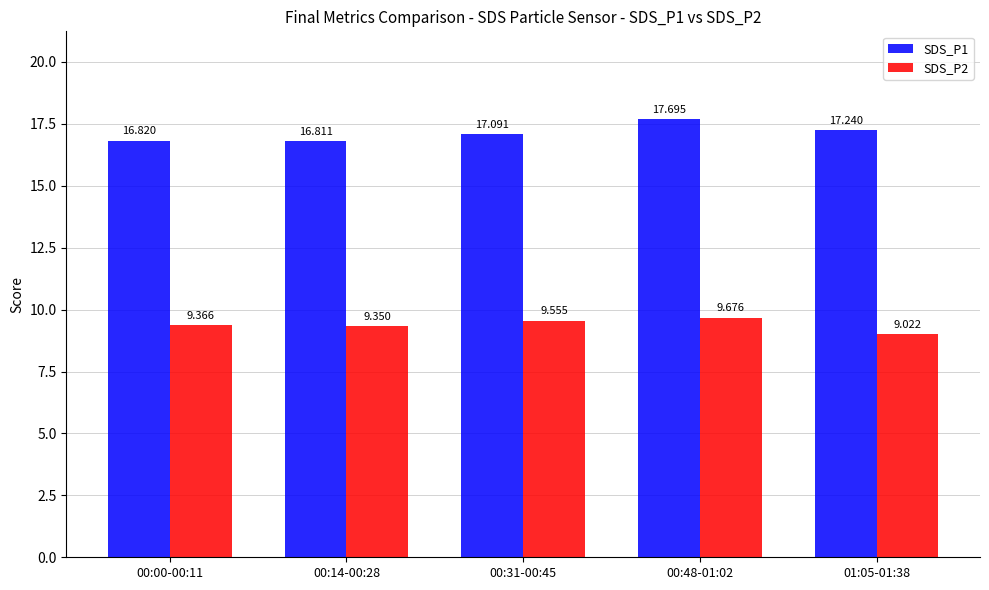

The SDS_P1 series shows 16.8 at 00:14-00:28. True or false?

True